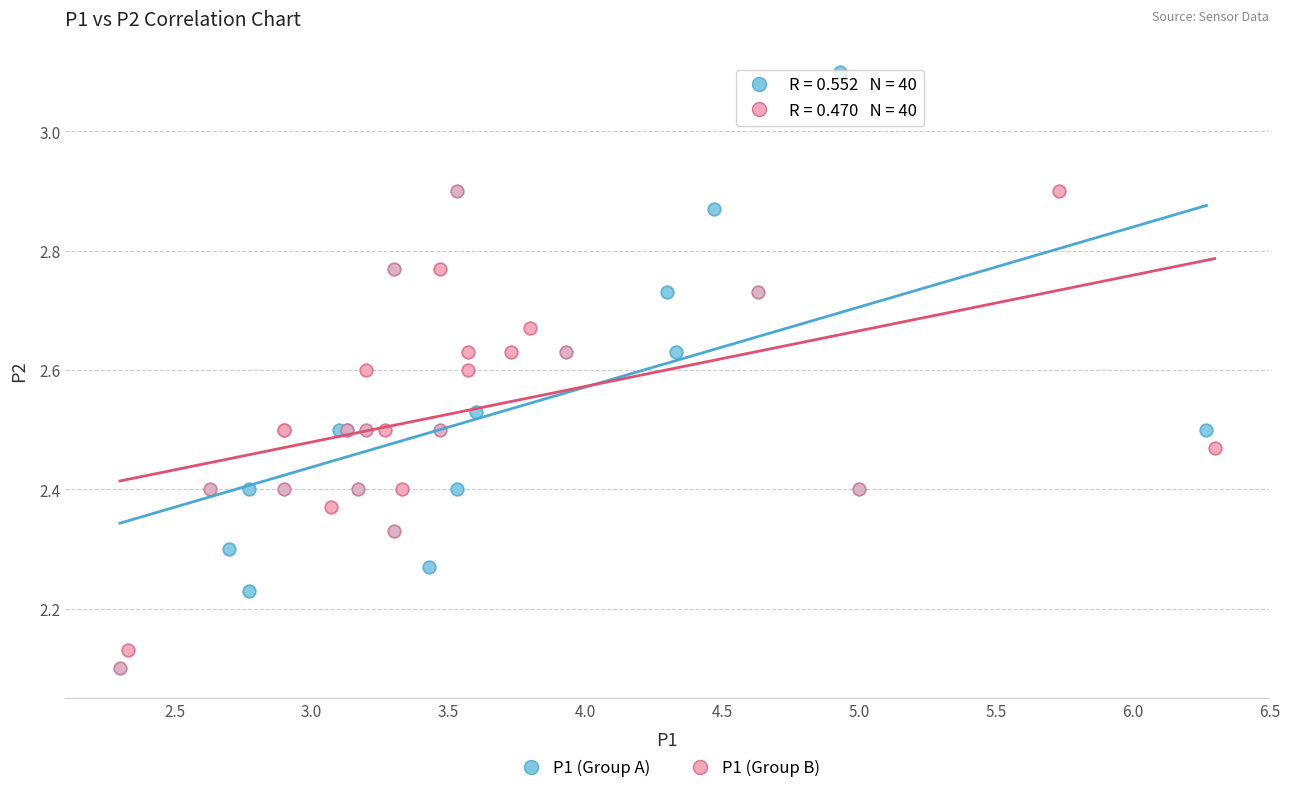

Which series reaches the maximum Y coordinate?

P1 (Group A)